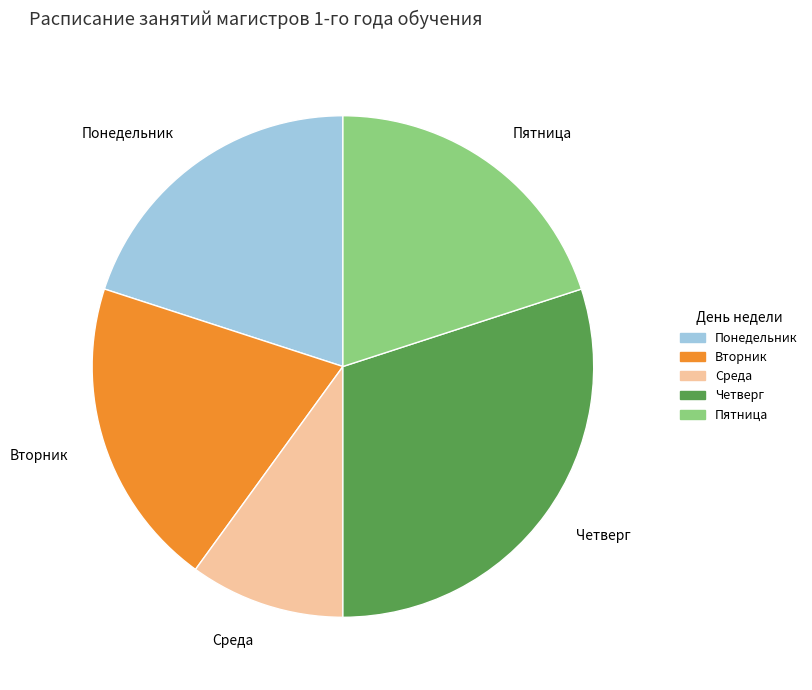

Which category has the biggest portion of the pie?

Четверг